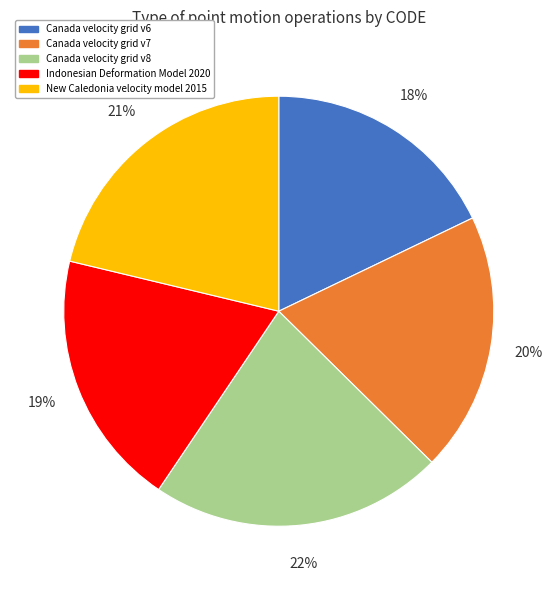

Does any single category account for the majority?

No